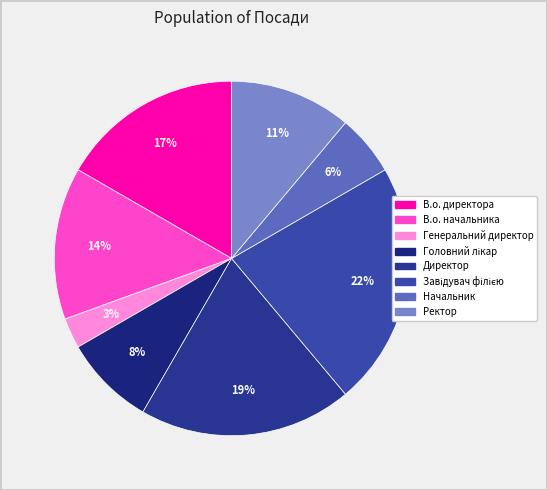

How many slices are in this pie chart?

8